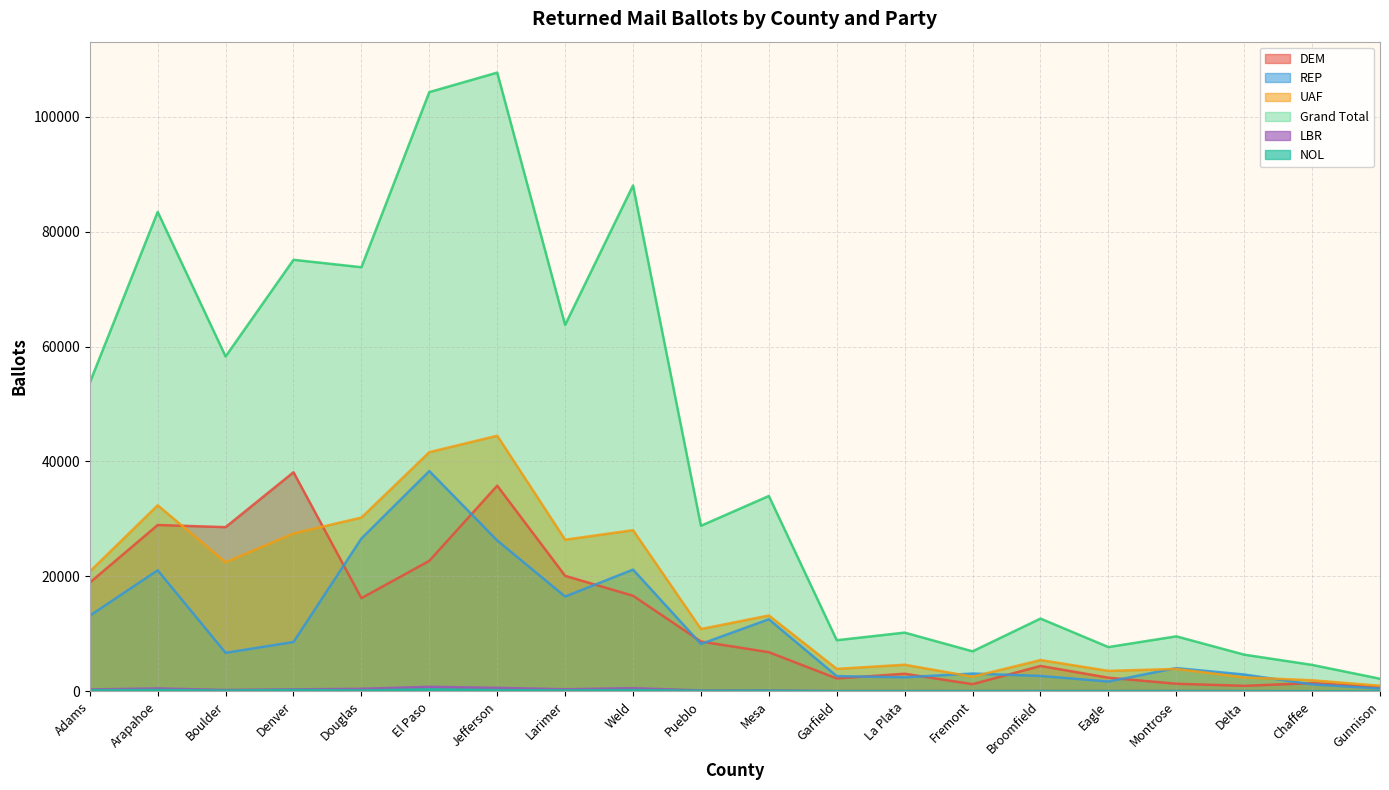

In UAF, how many points are lower than both neighbors (excluding endpoints)?

6